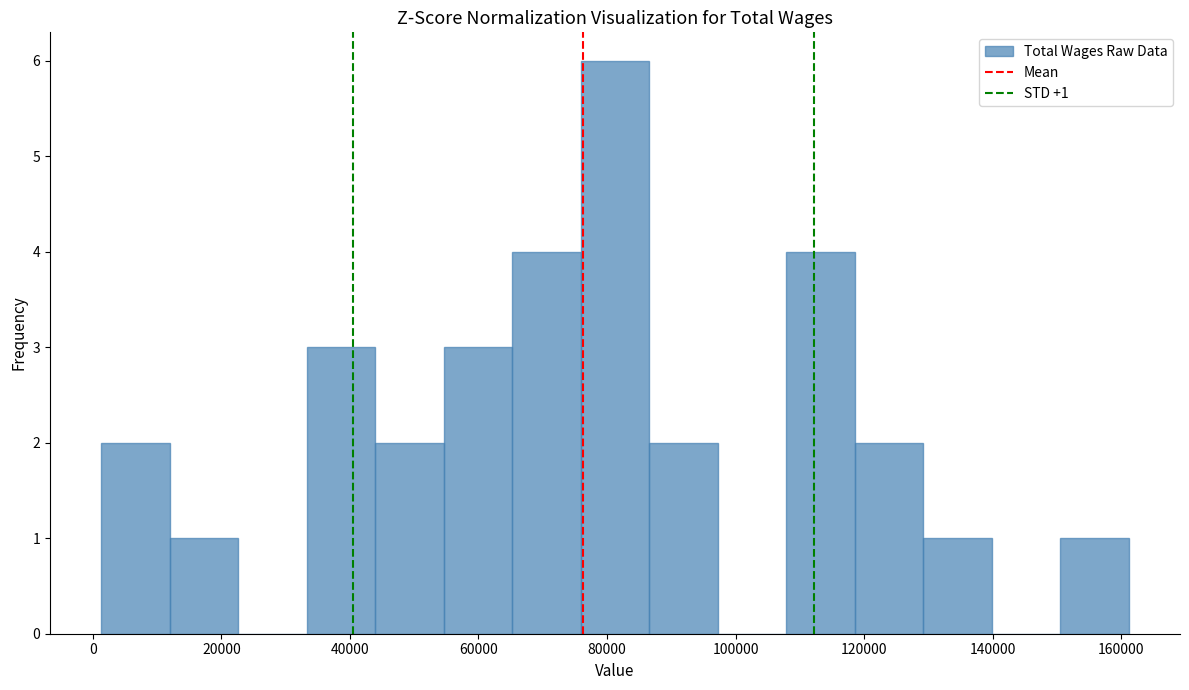

Over which range of the x-axis is the bar tallest?

76000 to 86000